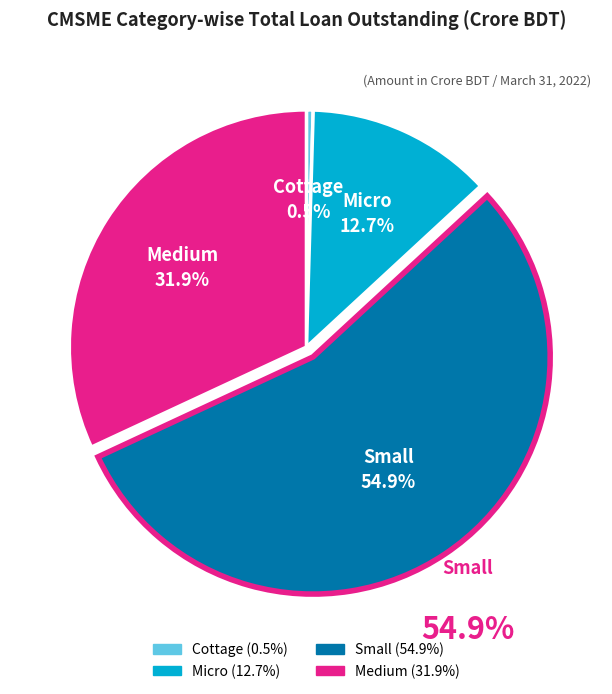

Is it true that Small is 55% of the pie?

True